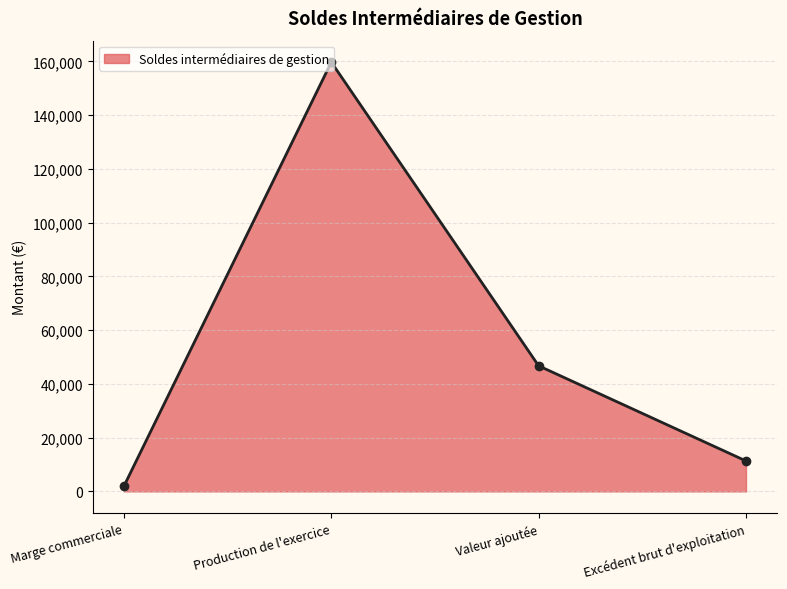

The chart shows a value of 11330 at Excédent brut d'exploitation. True or false?

True